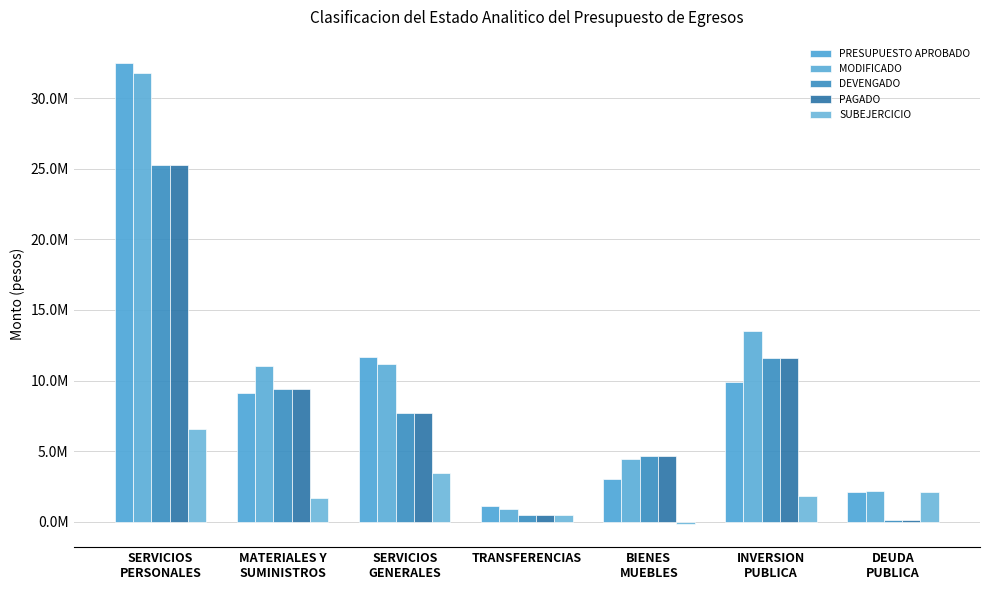

At which label does PRESUPUESTO APROBADO first exceed 9090985?

SERVICIOS
PERSONALES